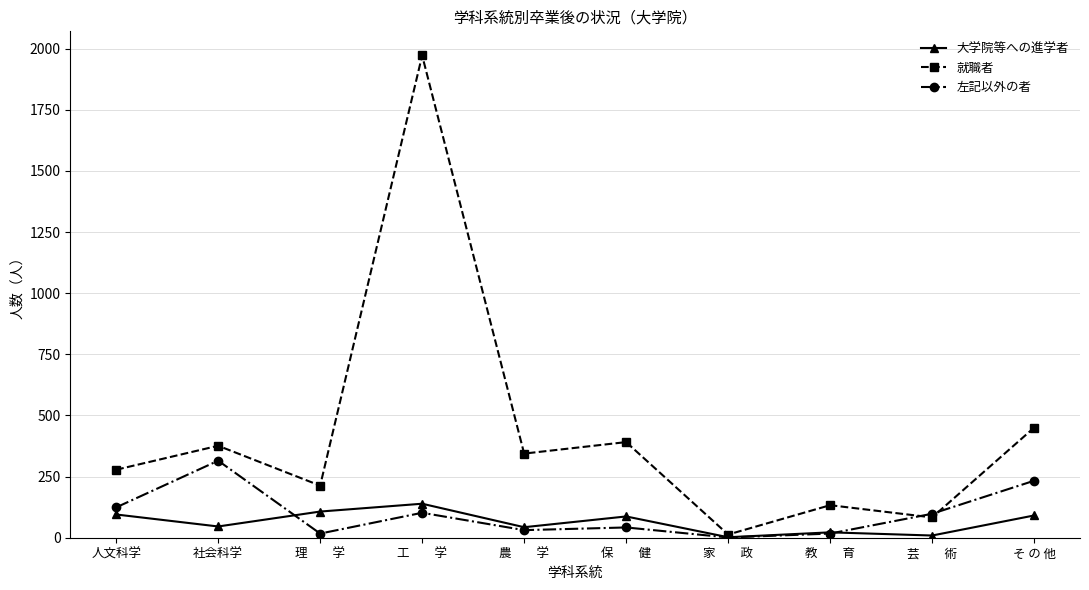

What are all the series names shown in the legend?

大学院等への進学者, 就職者, 左記以外の者